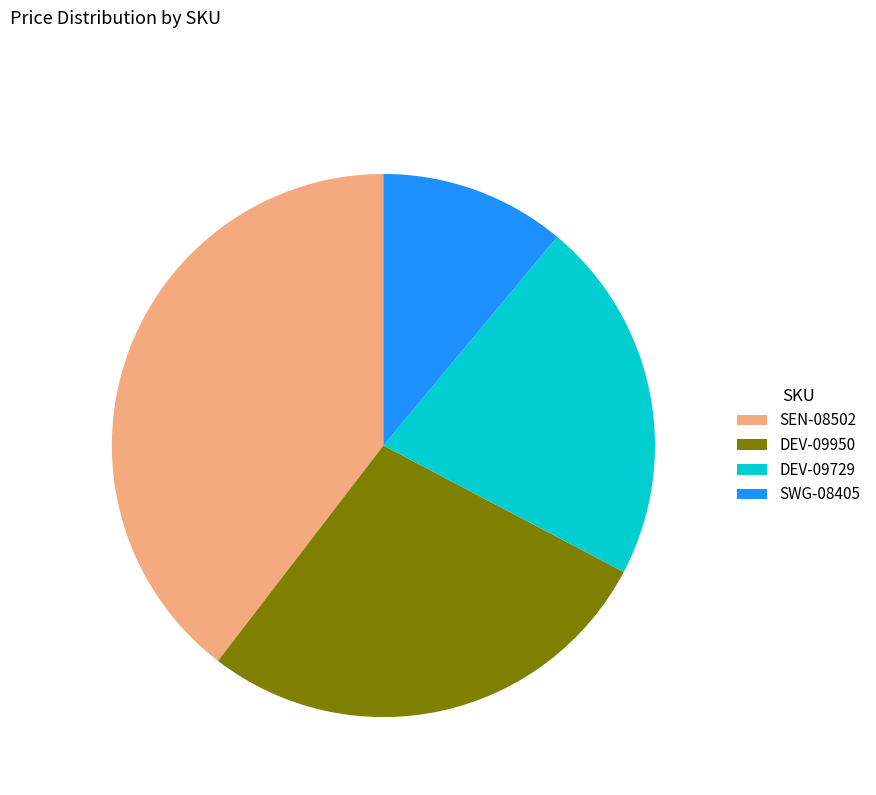

Which category has the smallest portion of the pie?

SWG-08405